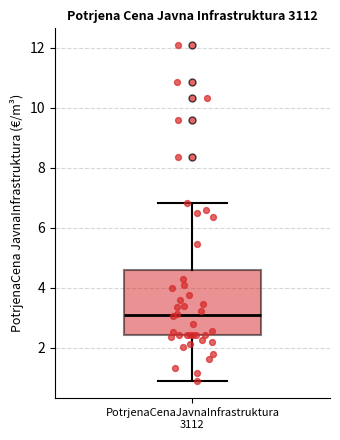

Read this box plot against the y-axis: the position of the median line, the range covered by the box, and the ends of both whiskers. The values are not printed on the chart, so give them approximately, as read against the axis.

median 3.0, box 2.4 to 4.6, whiskers 0.8 to 6.8